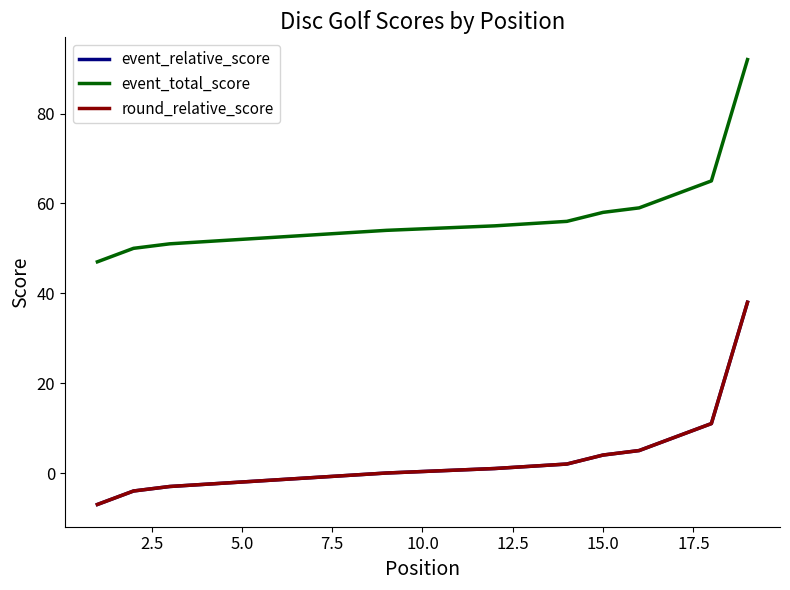

What is the value of the event_relative_score point at the 14th from the left?

2